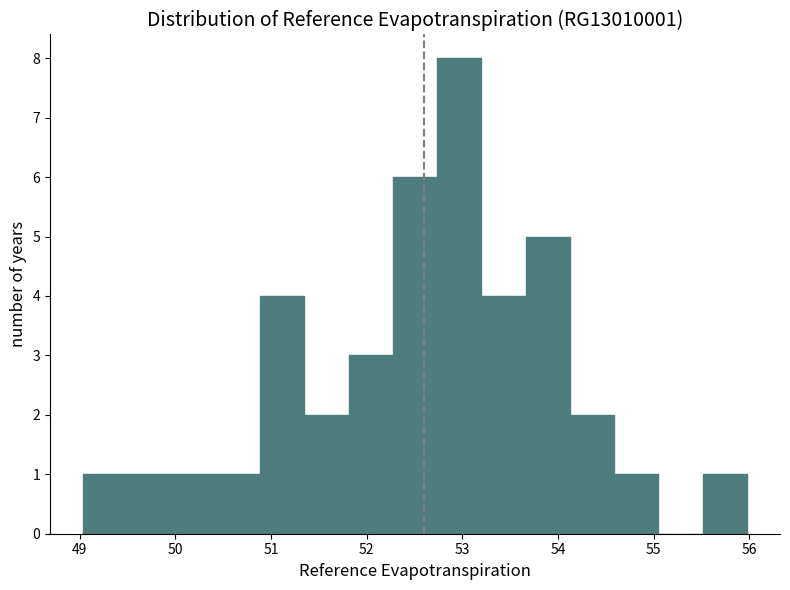

Reading left to right, list every bar in this chart as the range it spans on the x-axis followed by its height. Neither the bar edges nor the heights are printed on the chart, so give them approximately, as read against the axes.

49.0 to 49.5: 1
49.5 to 50.0: 1
50.0 to 50.4: 1
50.4 to 50.9: 1
50.9 to 51.3: 4
51.3 to 51.8: 2
51.8 to 52.3: 3
52.3 to 52.7: 6
52.7 to 53.2: 8
53.2 to 53.7: 4
53.7 to 54.1: 5
54.1 to 54.6: 2
54.6 to 55.0: 1
55.0 to 55.5: 0
55.5 to 56.0: 1